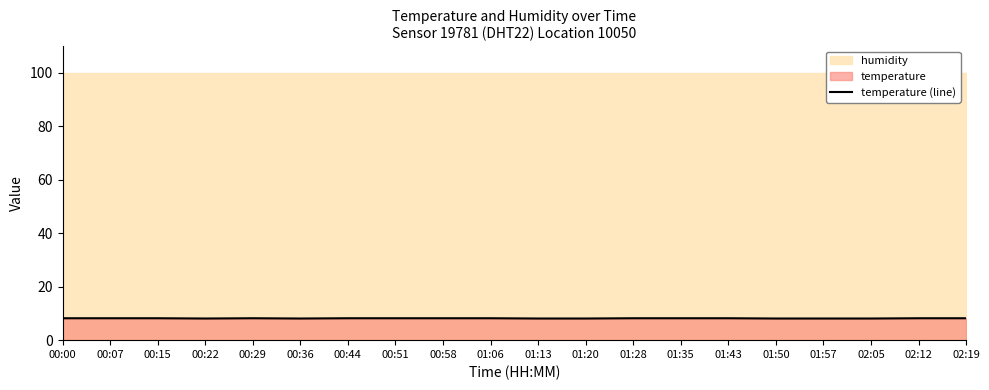

Reading right to left, extract all data points from this chart.

02:19=8.2	02:12=8.2	02:05=8.1	01:57=8.1	01:50=8.1	01:43=8.2	01:35=8.2	01:28=8.2	01:20=8.1	01:13=8.1	01:06=8.2	00:58=8.2	00:51=8.2	00:44=8.2	00:36=8.1	00:29=8.2	00:22=8.1	00:15=8.2	00:07=8.2	00:00=8.2